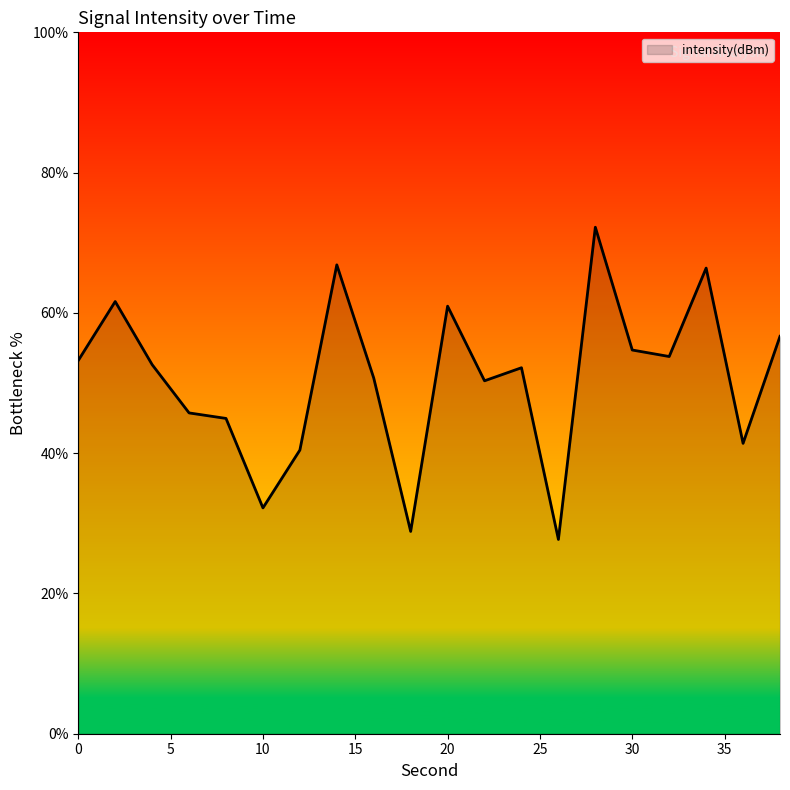

What is the greatest value displayed?

72.2